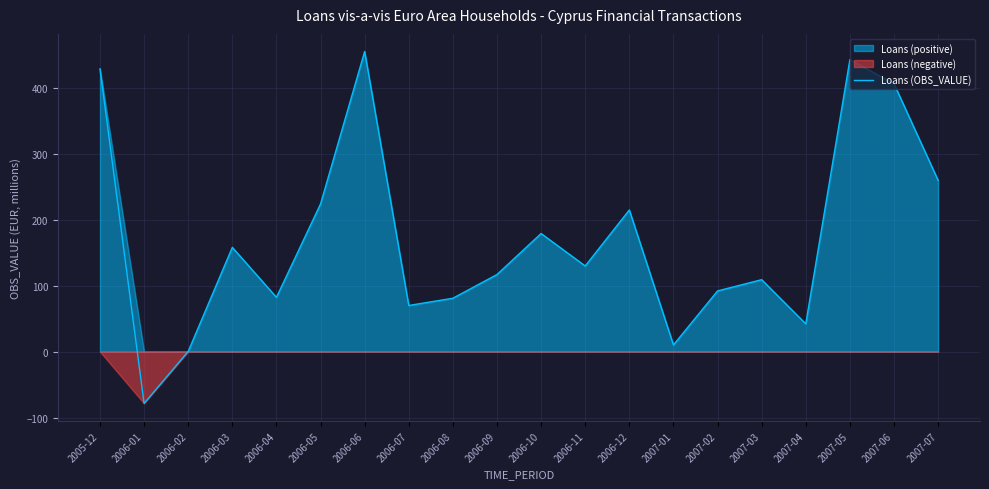

What is the difference between the maximum and minimum values?

534.3